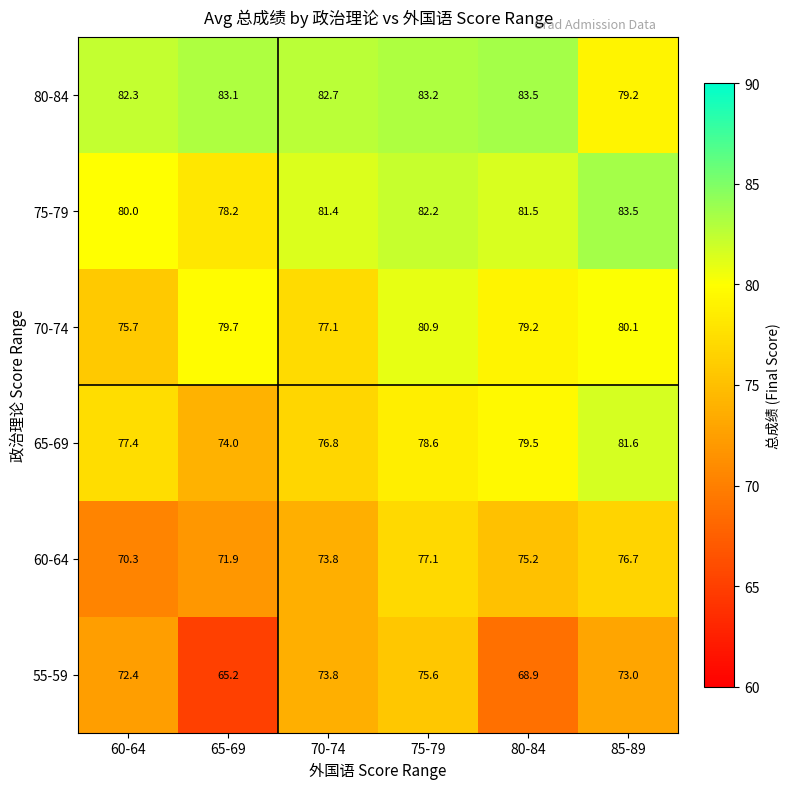

Which category has the lowest value across all series?

65-69